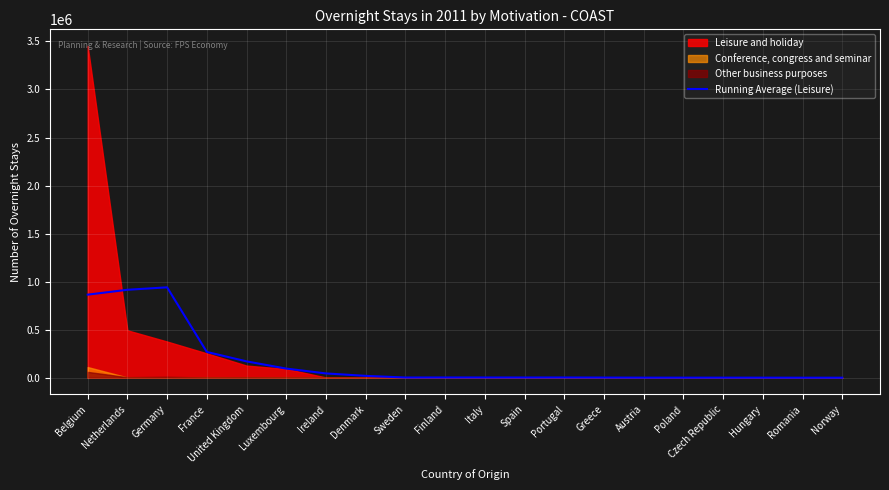

Where is the first local maximum?

Germany